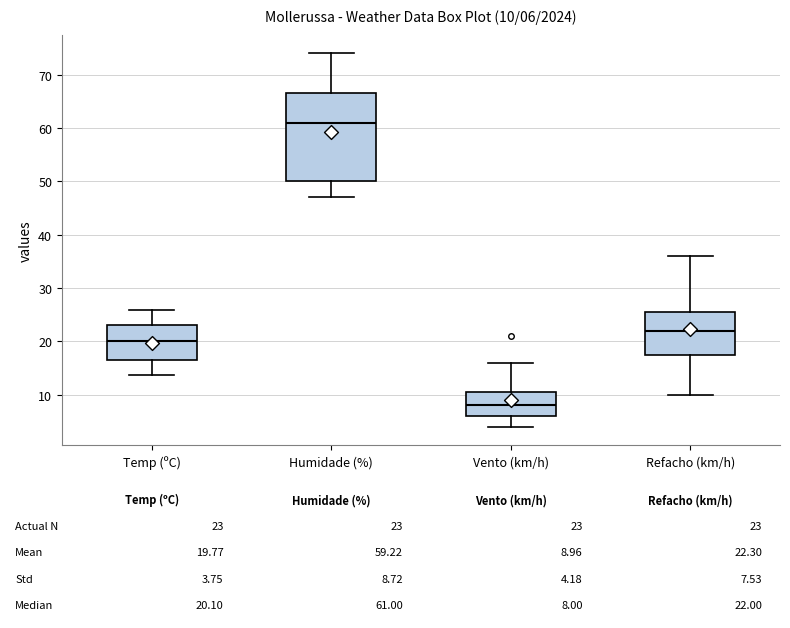

Which box's median line is the highest?

Humidade (%)